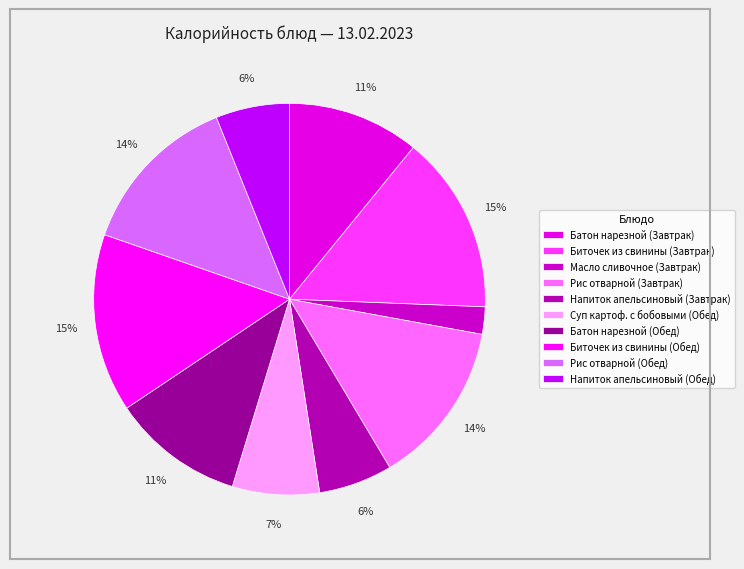

What is the change in value from Суп картоф. с бобовыми (Обед) to Рис отварной (Обед)?

+105